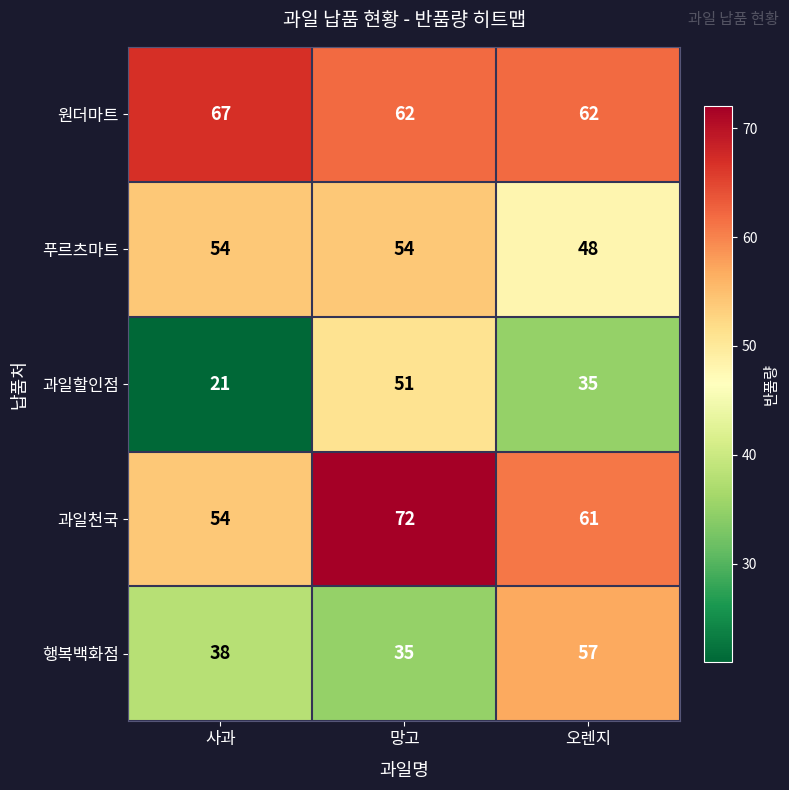

Which category has the lowest value in the 과일할인점 series?

사과